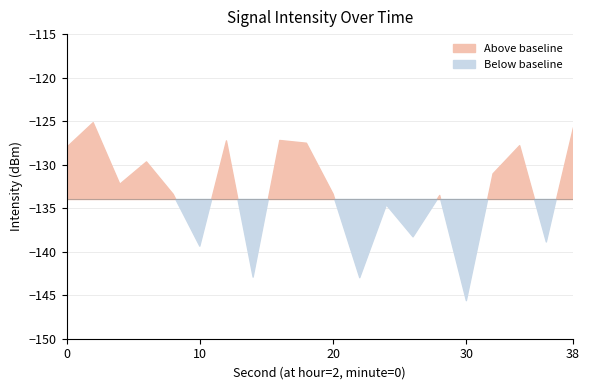

What is the change in value from 16 to 30?

-18.4